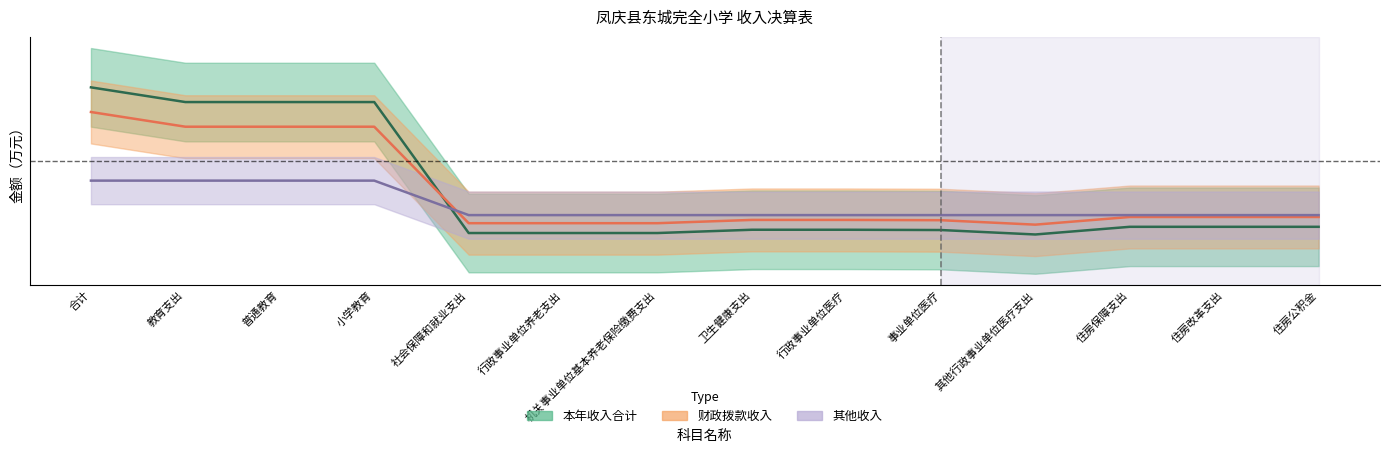

How many lines are shown in the chart?

3